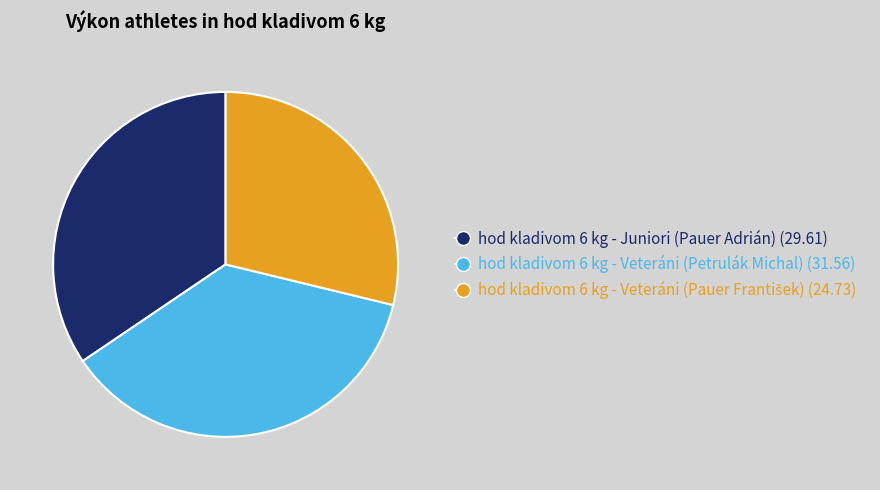

Does any single category account for the majority?

No